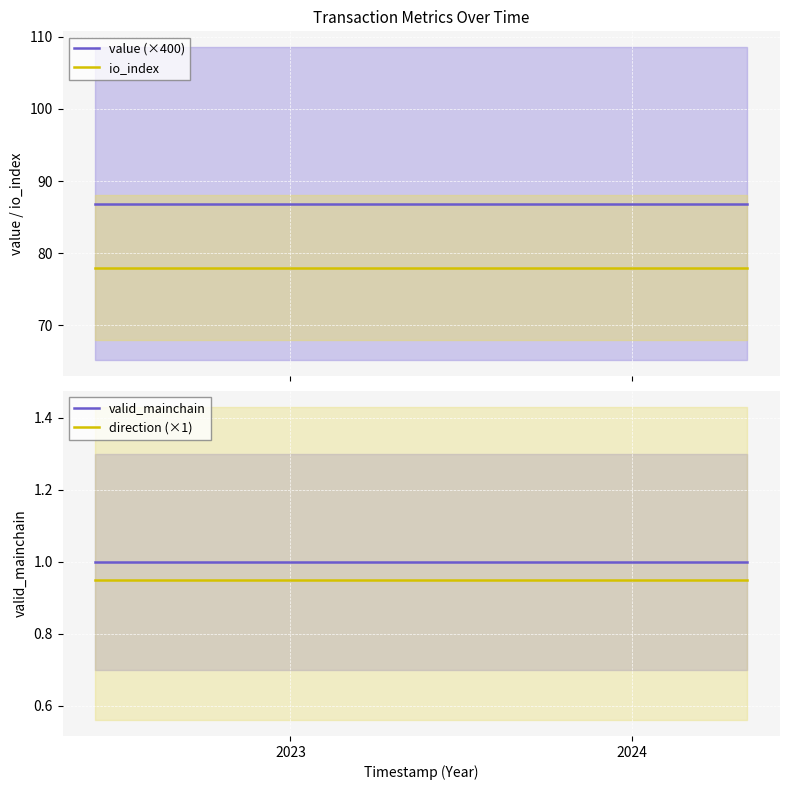

List the series in order of their peak value, lowest first.

direction (×1), valid_mainchain, io_index, value (×400)